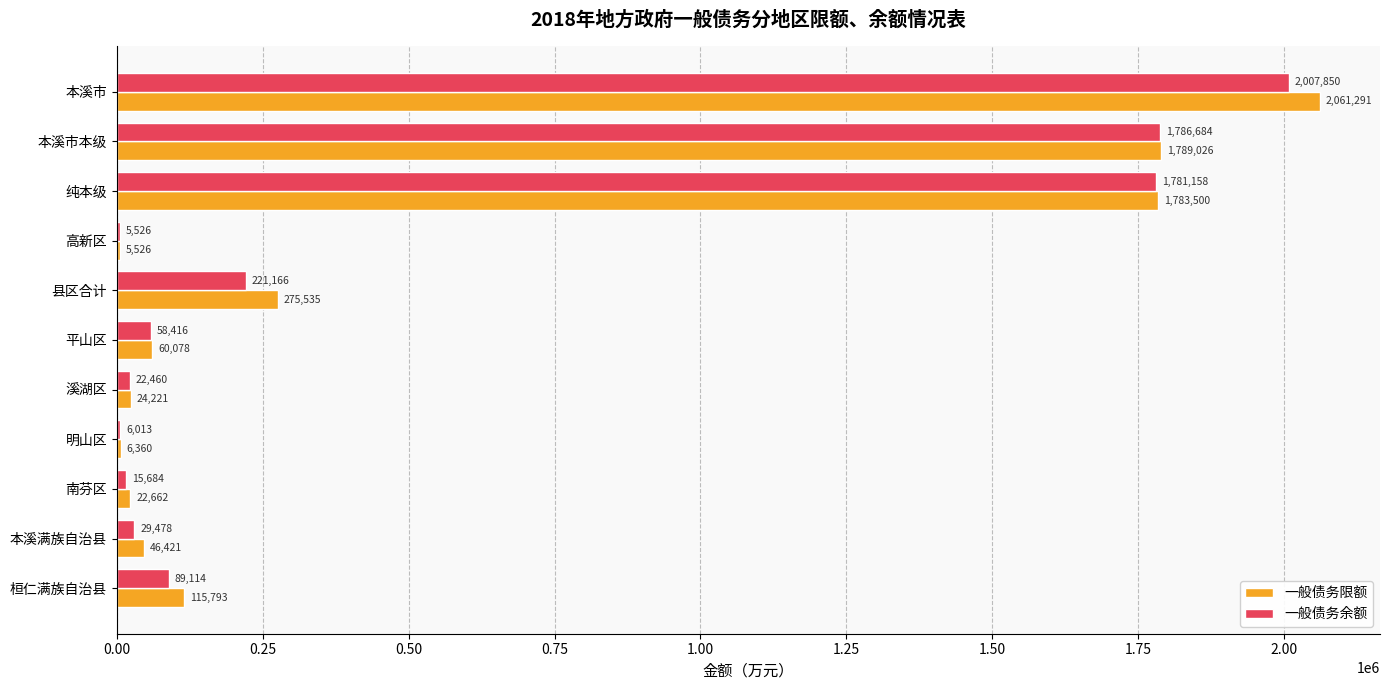

True or false: 一般债务限额 has a value of 5526.0 at 高新区.

True